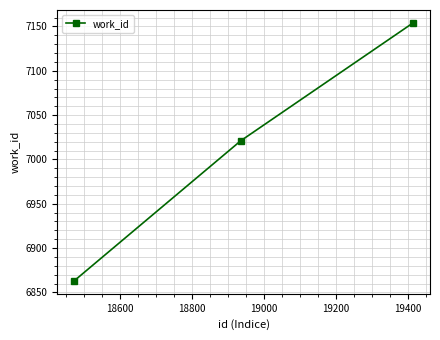

Does the chart display data point markers on the line(s)?

Yes